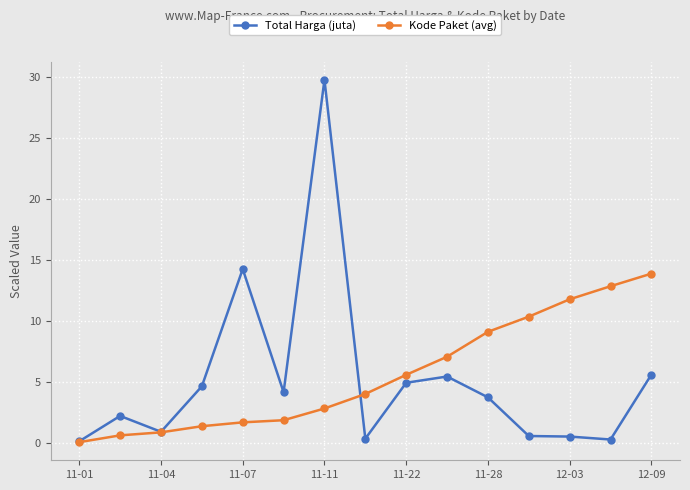

Which series has the widest spread of values?

Total Harga (juta)